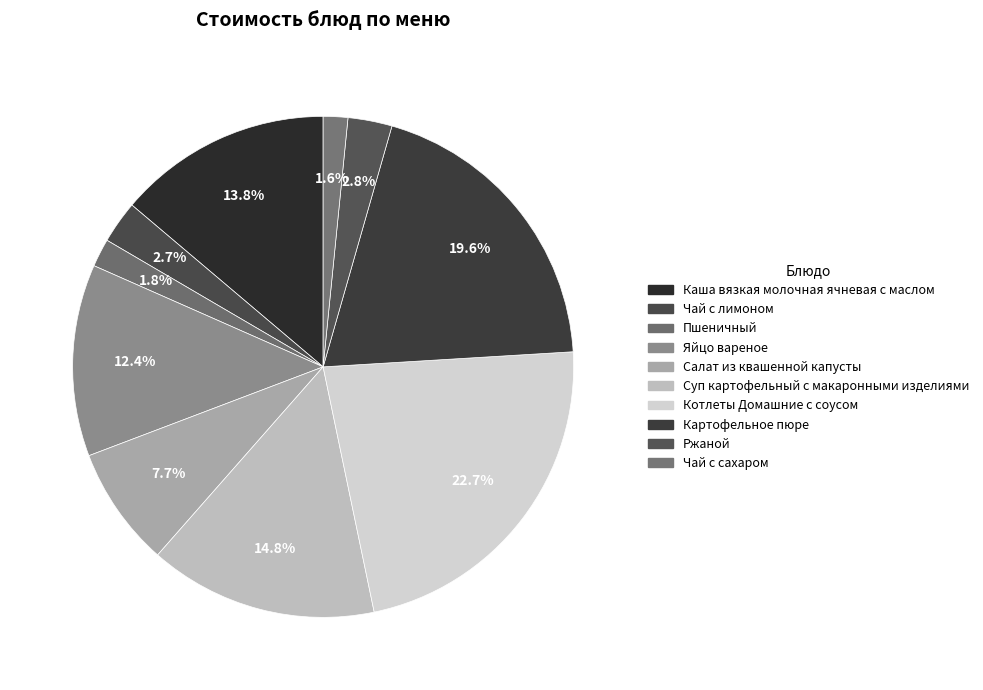

What percentage is the Суп картофельный с макаронными изделиями slice, to the nearest percent?

15%